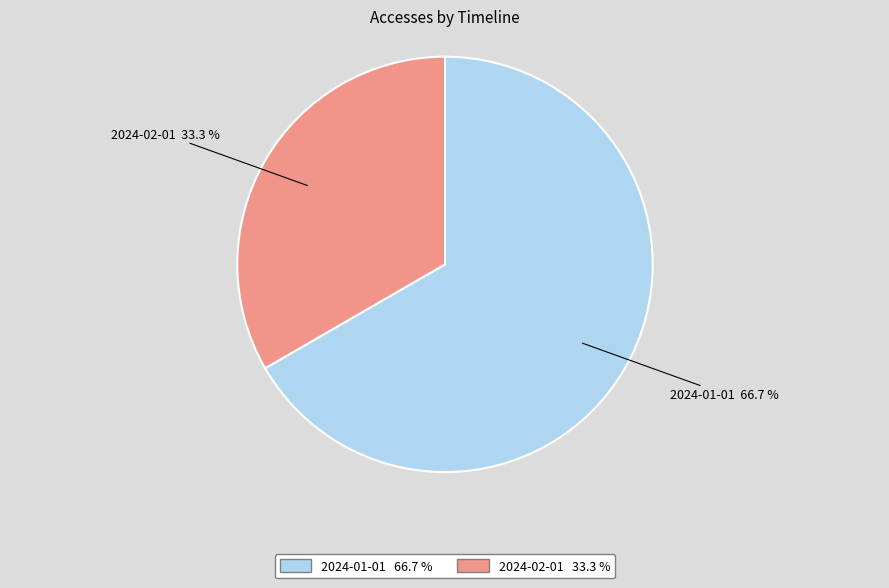

What percentage is the 2024-02-01 slice, to the nearest percent?

33%